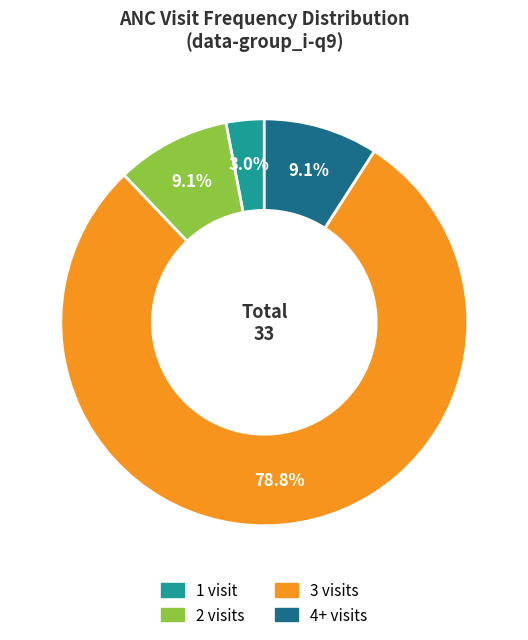

What portion of the pie excludes 3 visits?

21.2%